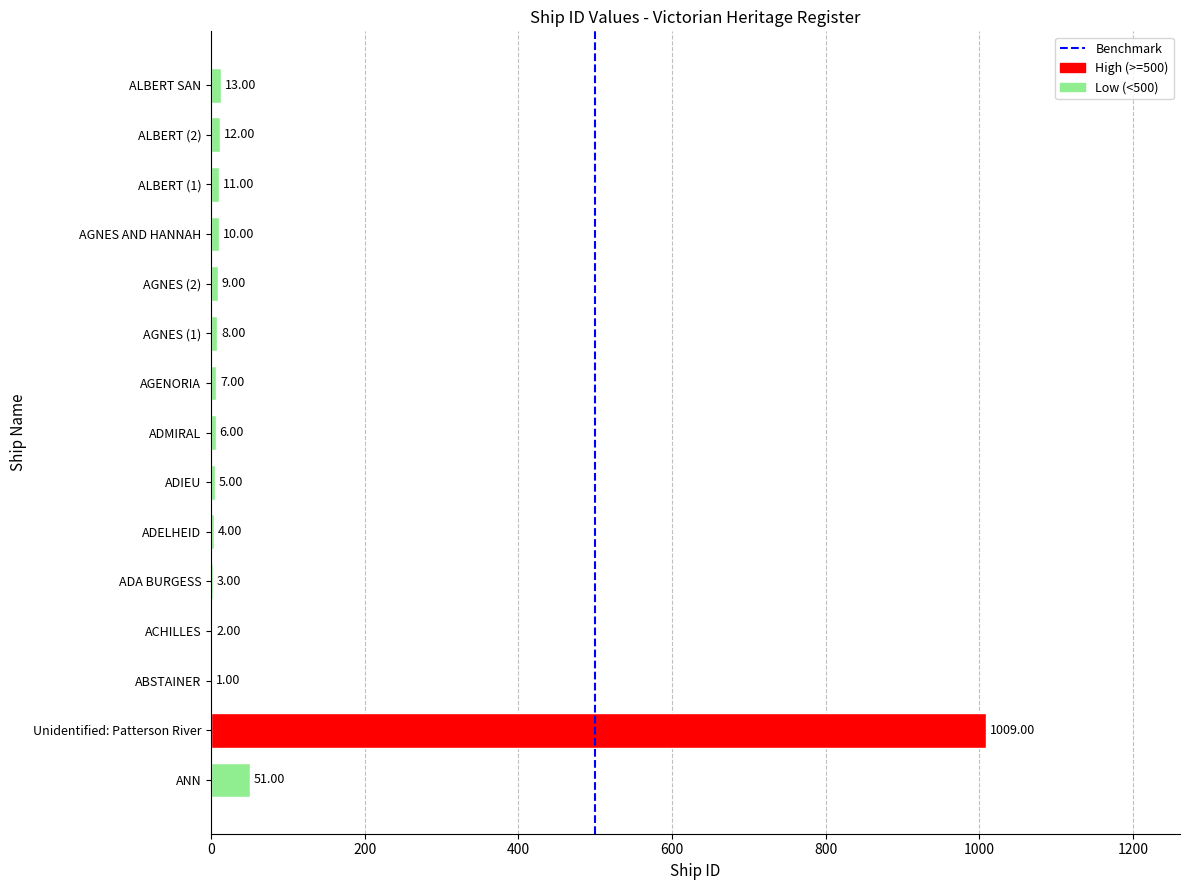

Where is the data nearest to the value 505?

ANN